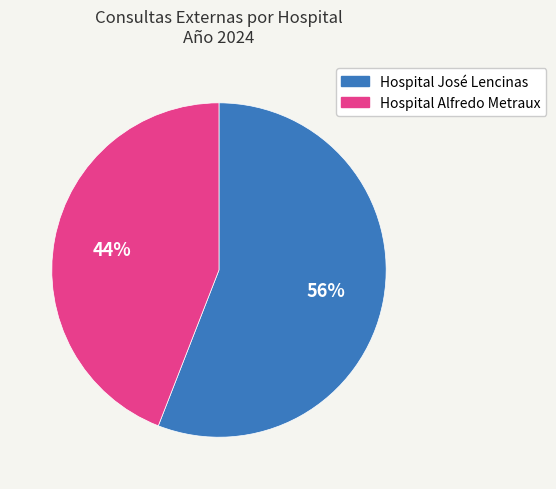

What percentage is the Hospital José Lencinas slice, to the nearest percent?

56%